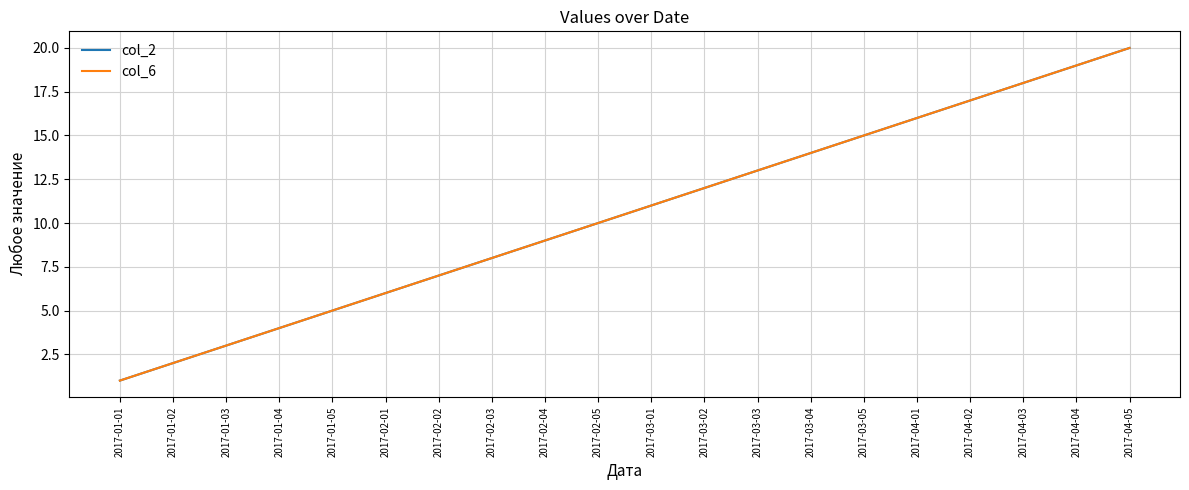

Is this an area chart (filled region under the line)?

No